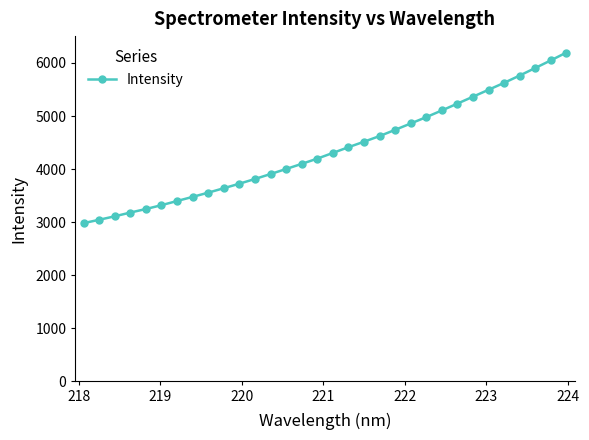

What is the average value?

4371.3